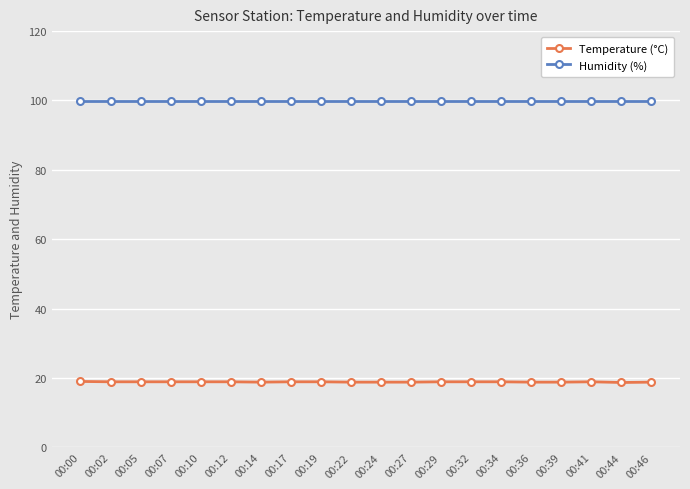

Rank the series by their maximum value, from highest to lowest.

Humidity (%), Temperature (°C)